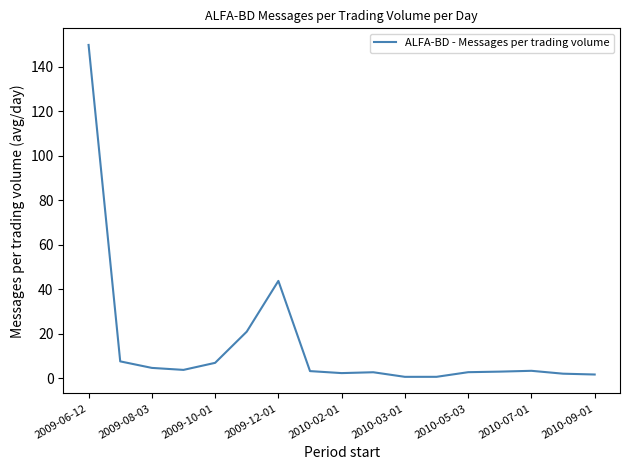

What is the greatest value displayed?

149.9